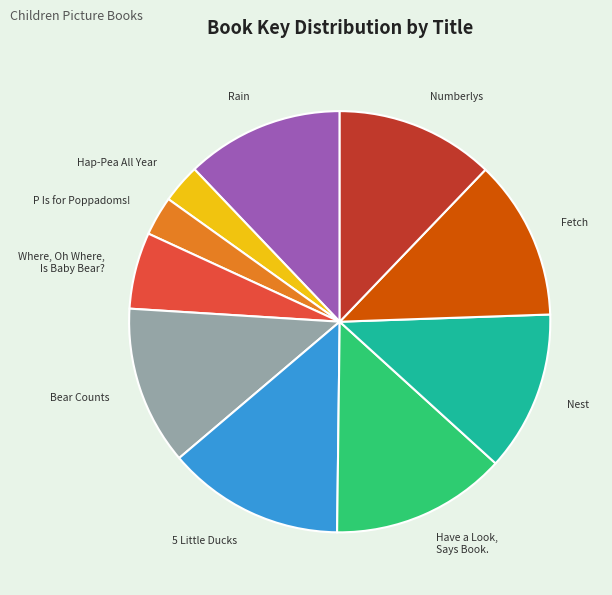

Which has a higher value, P Is for Poppadoms! or 5 Little Ducks?

5 Little Ducks